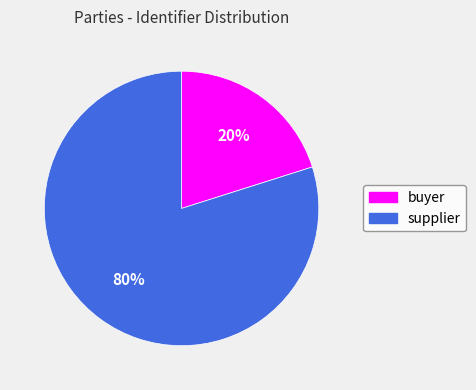

To the nearest percent, what is the average slice percentage?

50%